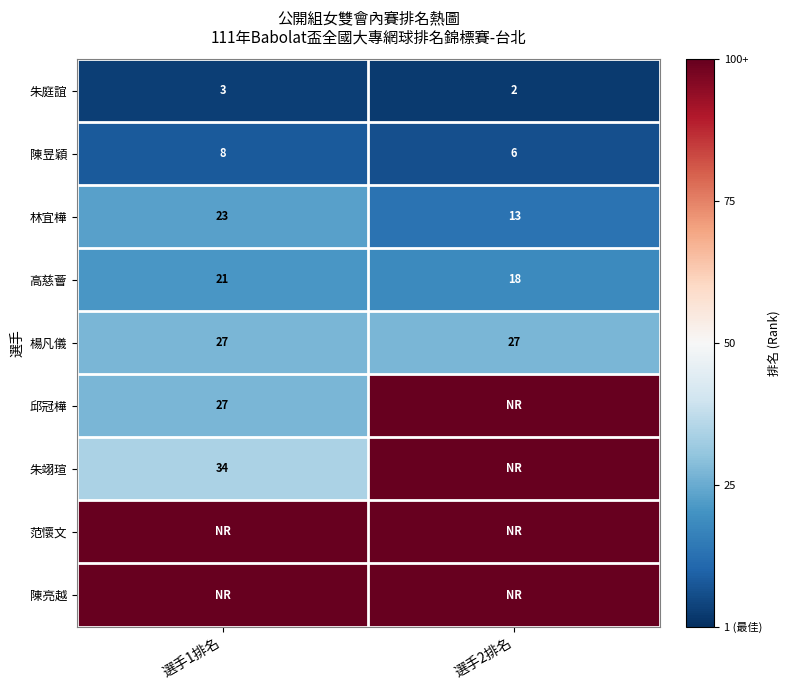

Rank the categories by 高慈薈 value from highest to lowest.

選手1排名, 選手2排名